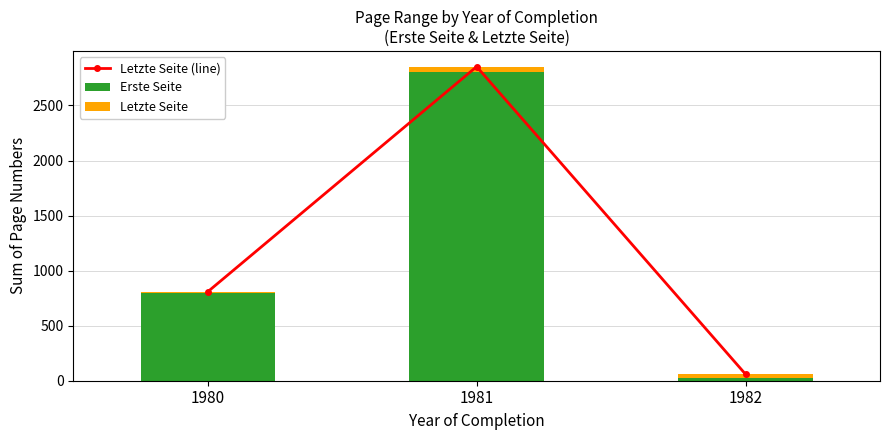

Which series has the largest range (max minus min)?

Letzte Seite (line)